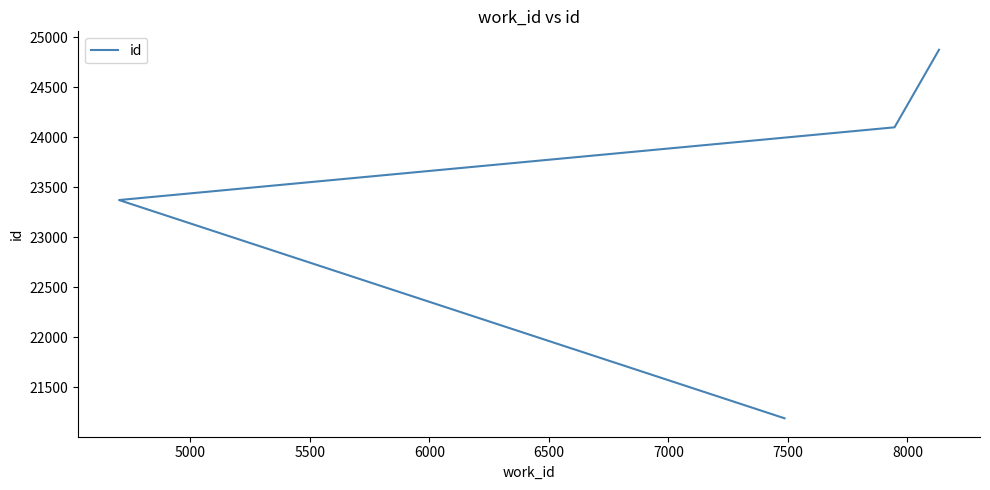

What is the sum of all values?

93536